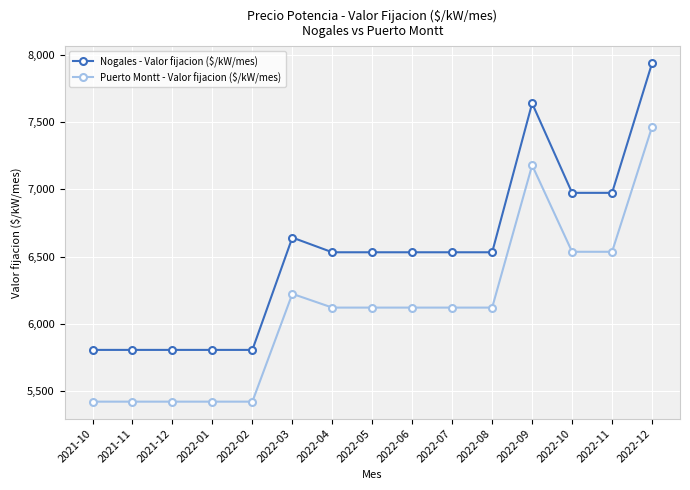

What is the difference between the Puerto Montt - Valor fijacion ($/kW/mes) values at 2022-12 and 2022-06?

1346.5